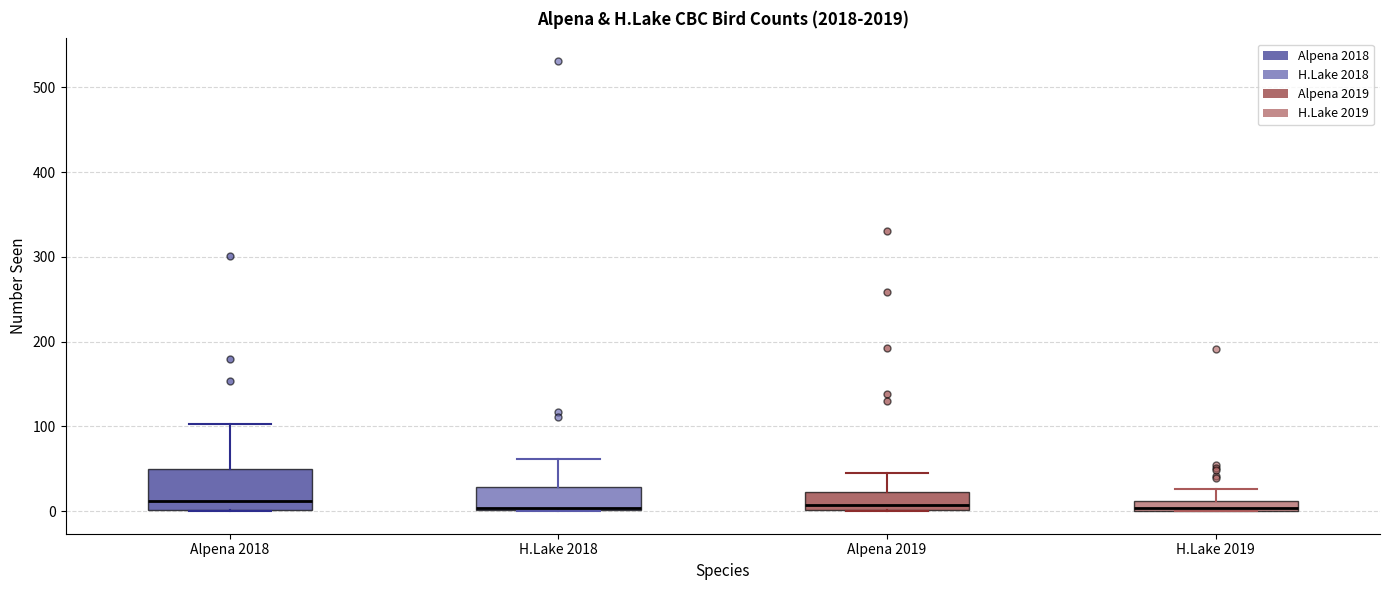

Comparing the boxes themselves (not the whiskers), which one is the tallest?

Alpena 2018